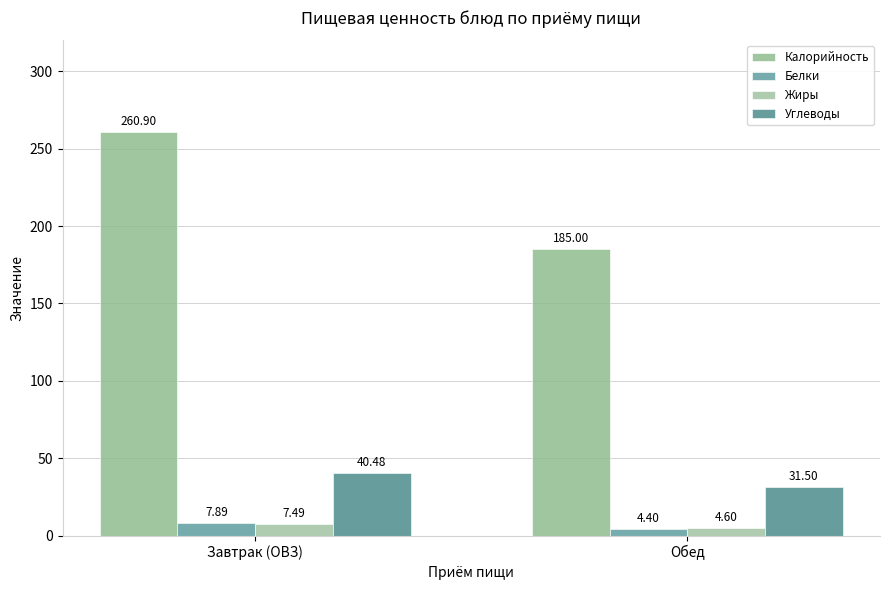

Count the number of categories in the chart.

2